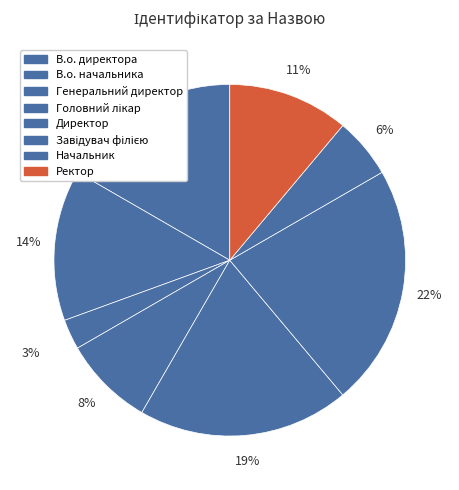

To the nearest percent, what is the difference between the largest and smallest slice percentages?

19%